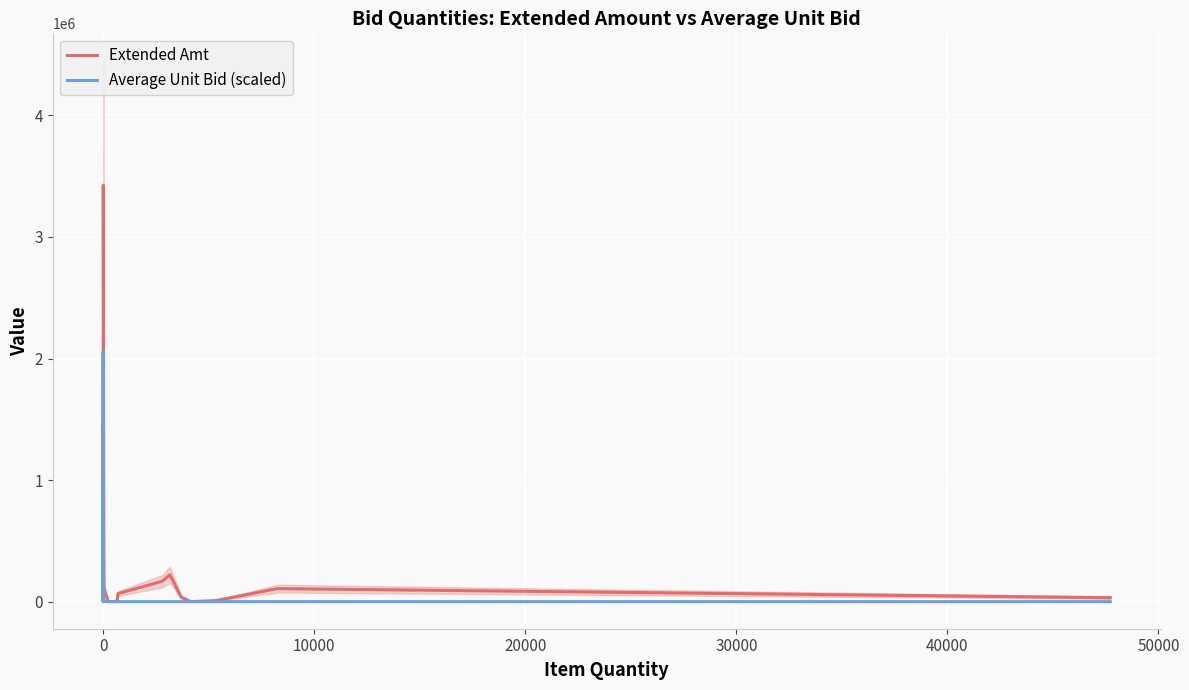

Reading left to right, extract all data points from this chart.

Extended Amt: 42550.0	1453000.0	54000.0	36372.8	1349789.1	2501.2	190295.9	3424748.1	114000.0	828.0	348.0	12503.0	65722.1	168360.0	221480.0	37000.0	383.5	8811.0	107250.0	32598.0
Average Unit Bid (scaled): 60174.7	2054848.9	76367.4	51438.9	954443.4	1179.1	67279.7	605414.7	4242.6	4.9	0.8	26.4	132.4	84.9	99.0	14.1	0.1	2.3	18.4	1.0